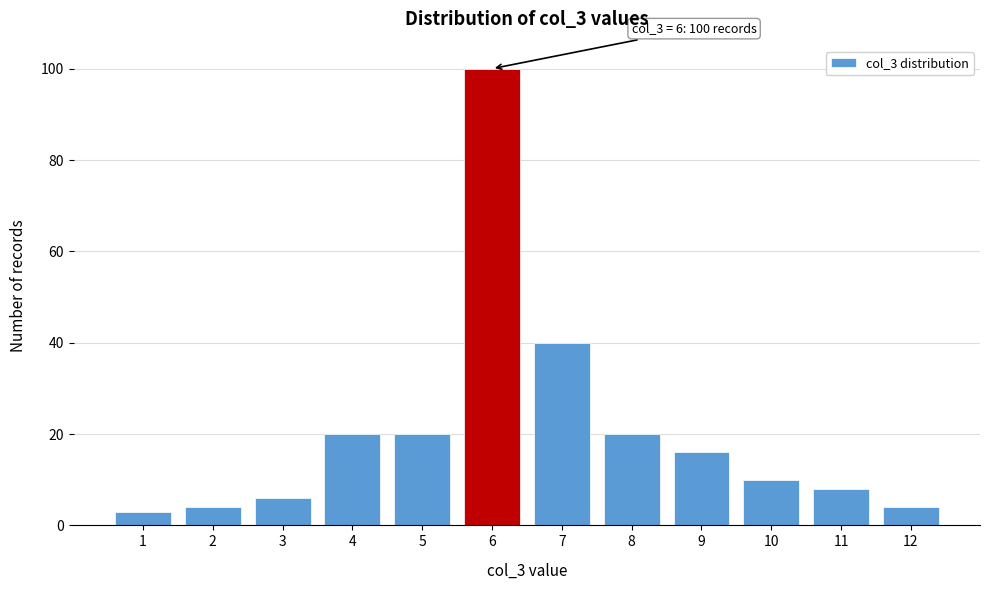

Reading left to right, list all the values displayed in this chart.

1=3	2=4	3=6	4=20	5=20	6=100	7=40	8=20	9=16	10=10	11=8	12=4